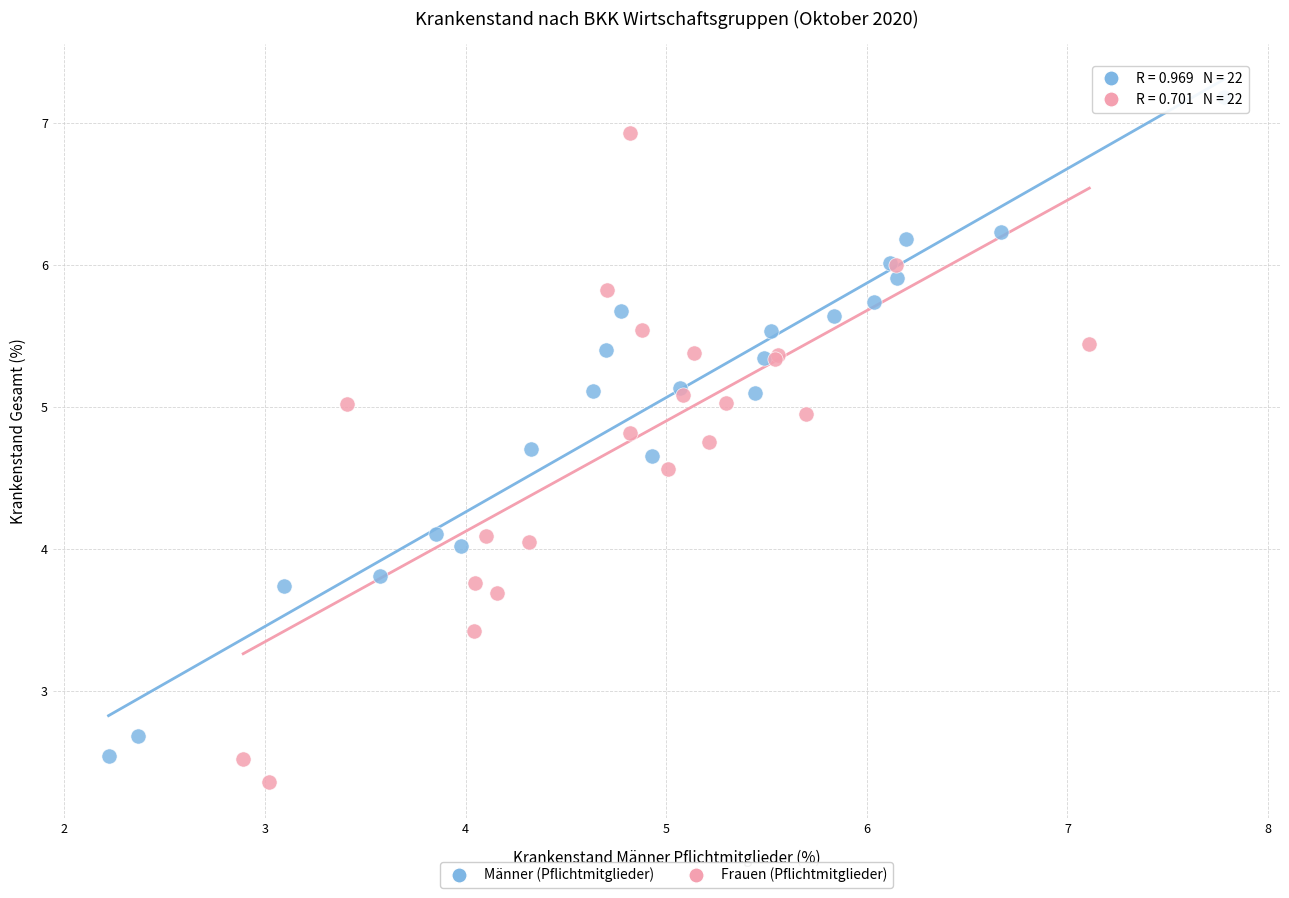

Which series contains the highest Y value?

Männer (Pflichtmitglieder)